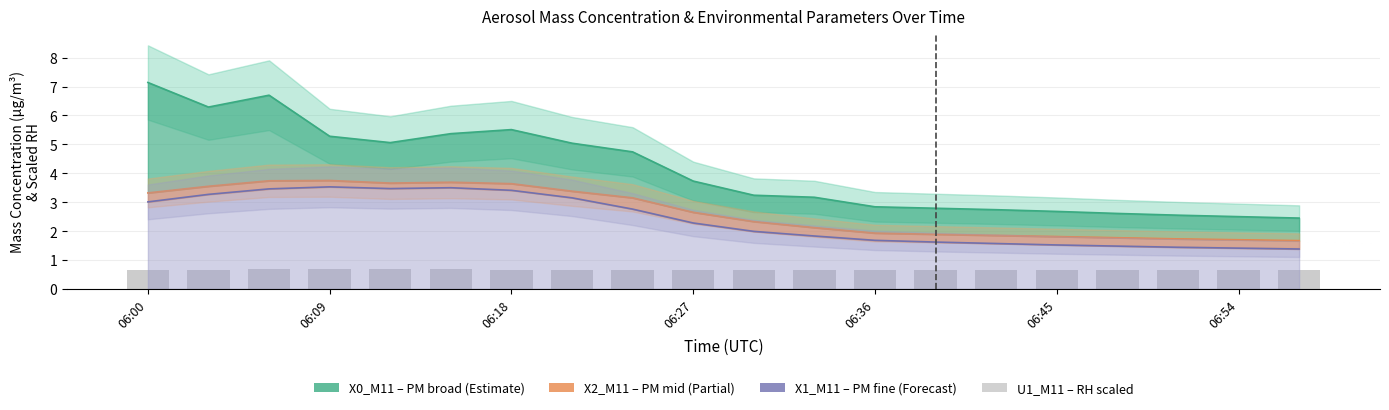

Is it true that X1_M11 (PM fine) equals 4.3 at 8?

False